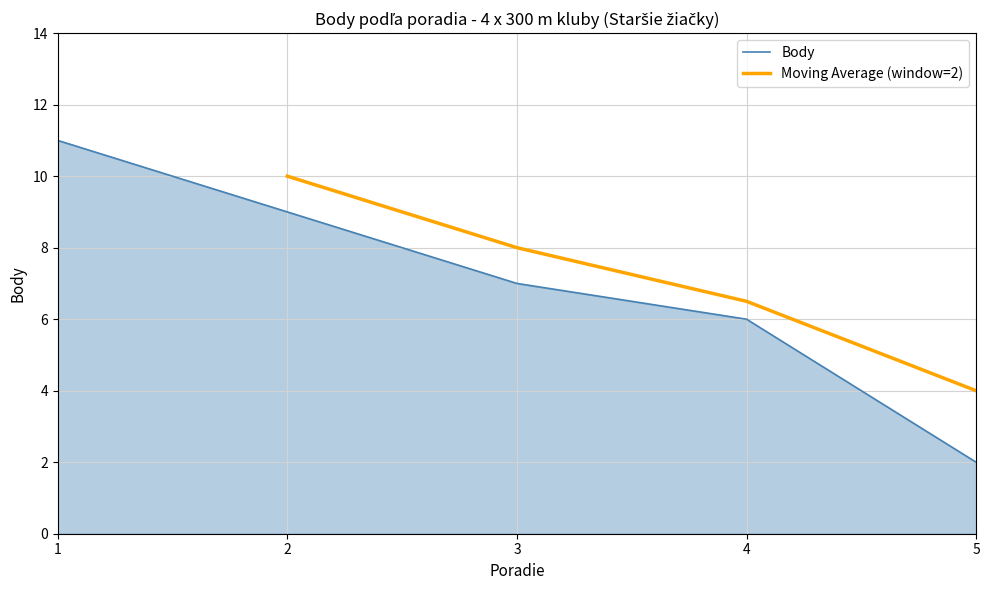

What is the ratio of the value at 2 to the value at 3?

1.3